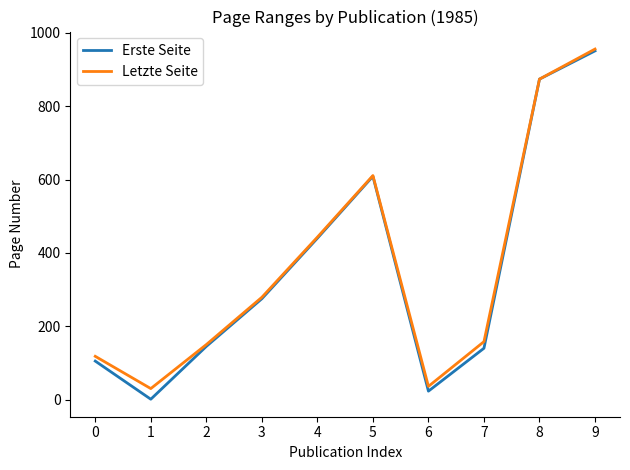

What is the total value across all series at 7?

298